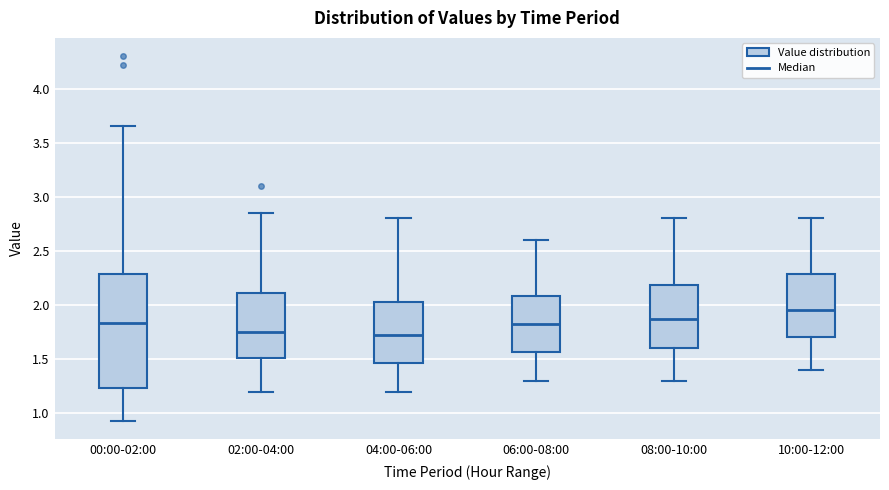

Reading left to right, read every box against the y-axis: the position of its median line, the range the box covers, and the ends of its whiskers. The values are not printed on the chart, so give them approximately, as read against the axis.

00:00-02:00: median 1.85, box 1.25 to 2.30, whiskers 0.95 to 3.65
02:00-04:00: median 1.75, box 1.50 to 2.10, whiskers 1.20 to 2.85
04:00-06:00: median 1.75, box 1.45 to 2.05, whiskers 1.20 to 2.80
06:00-08:00: median 1.85, box 1.55 to 2.10, whiskers 1.30 to 2.60
08:00-10:00: median 1.90, box 1.60 to 2.20, whiskers 1.30 to 2.80
10:00-12:00: median 1.95, box 1.70 to 2.30, whiskers 1.40 to 2.80